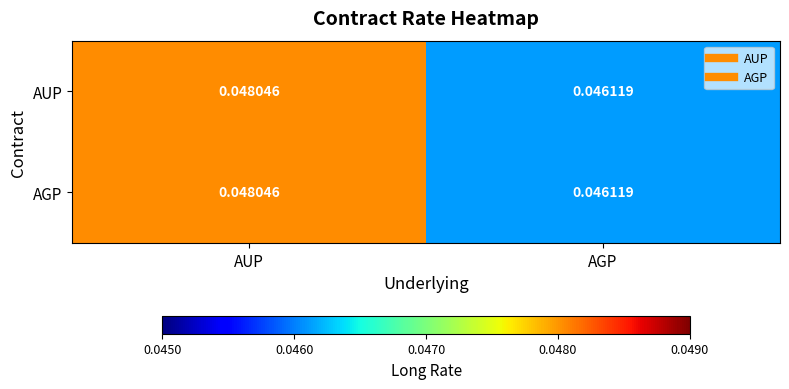

Which label corresponds to the smallest value in the chart?

AGP